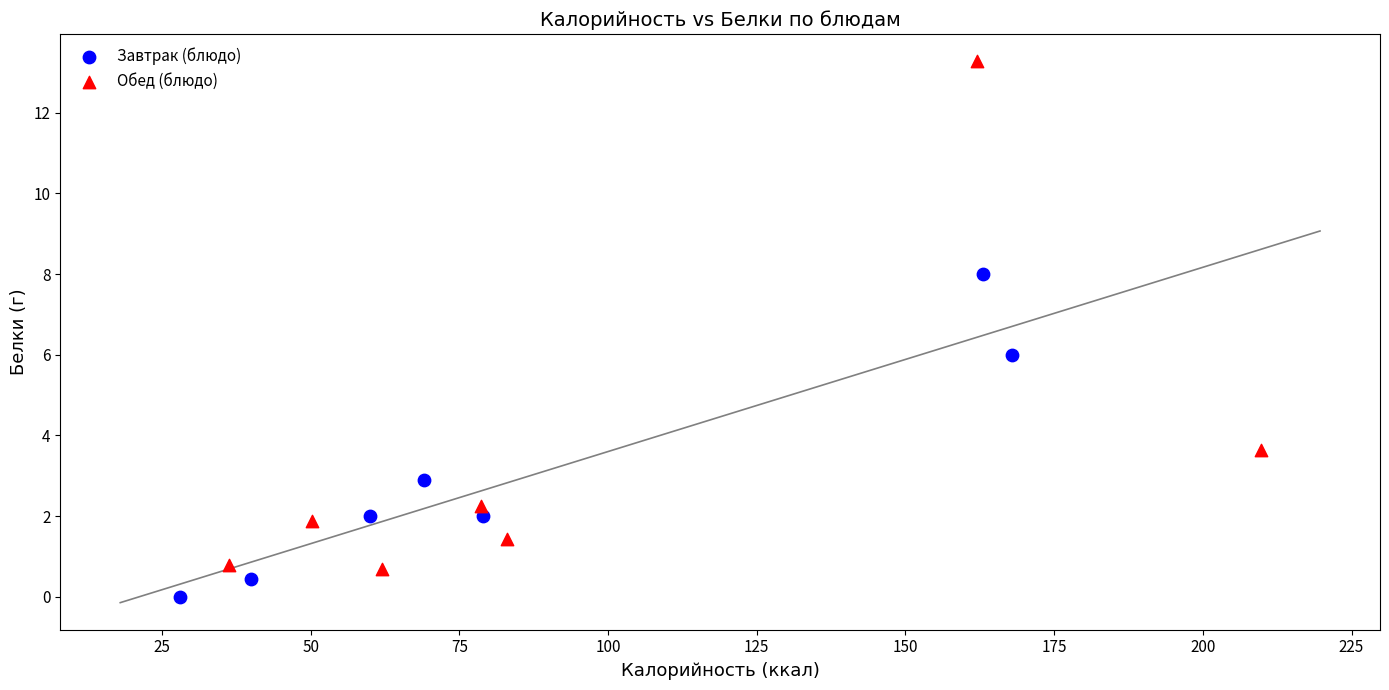

Which series contains the lowest Y value?

Завтрак (блюдо)